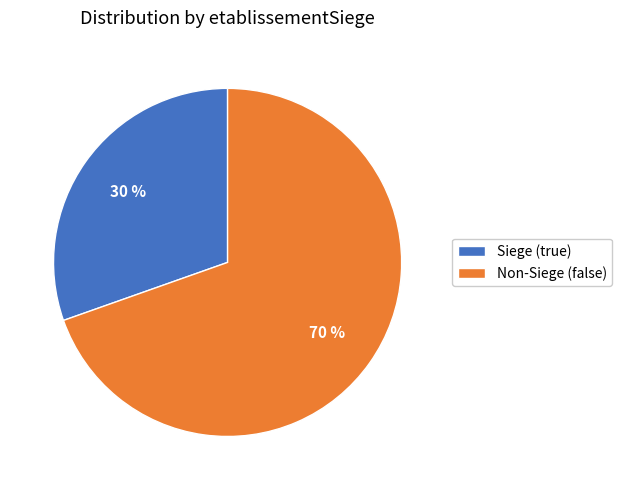

Between Non-Siege (false) and Siege (true), which is larger?

Non-Siege (false)